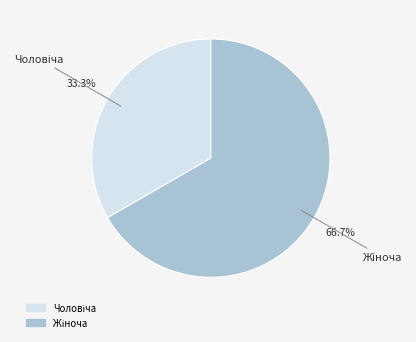

Is there a majority slice in this chart?

Yes